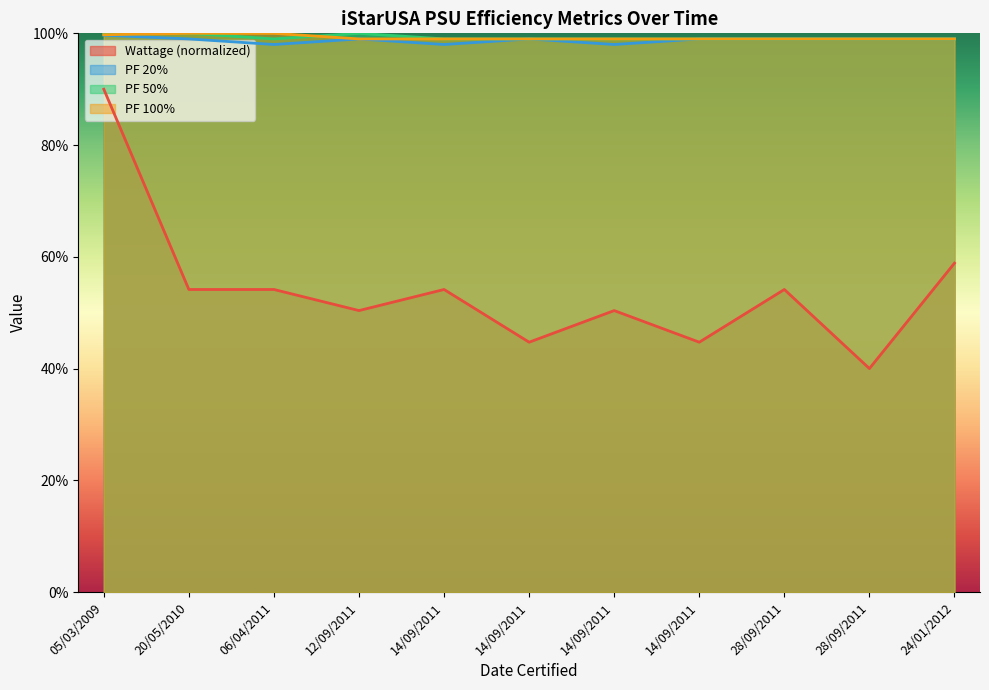

How many times do PF 100% and PF 50% cross each other?

1